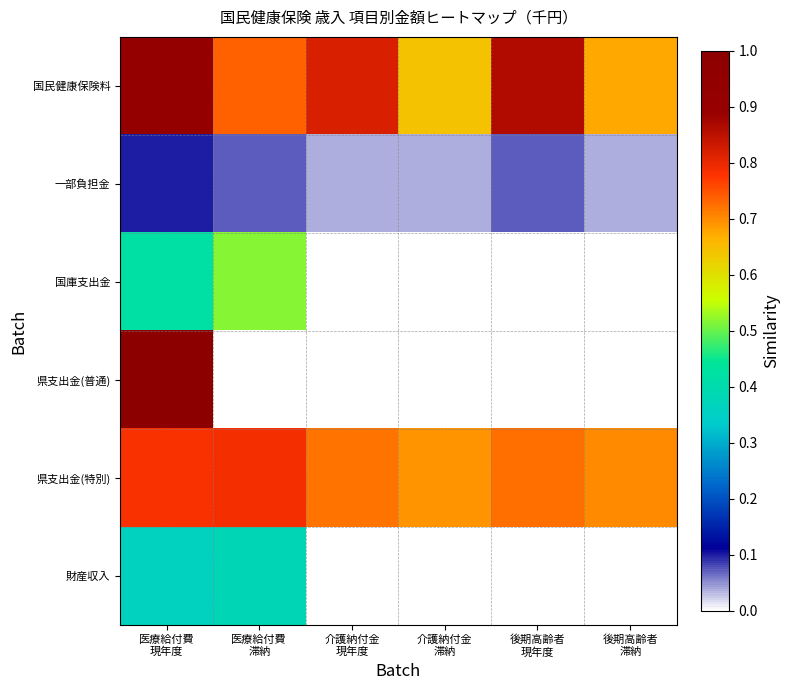

At how many categories does at least one series exceed 0?

6